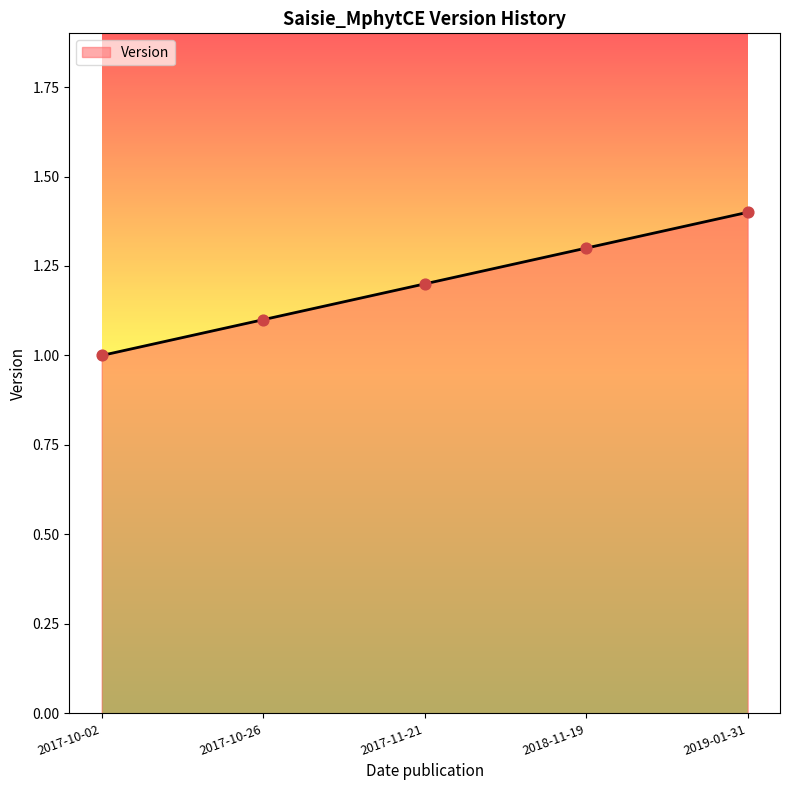

Approximately how many times larger is the value at 2017-10-26 compared to 2019-01-31?

0.8